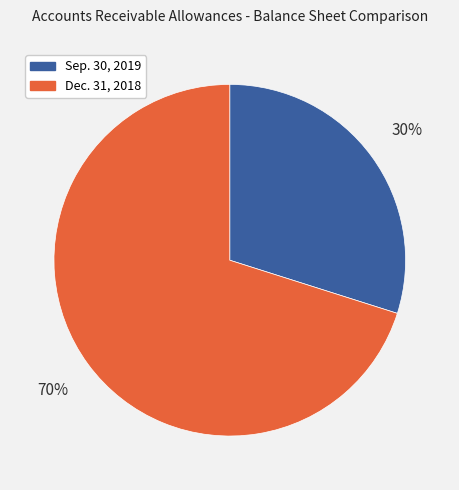

To the nearest percent, what is the difference between the Sep. 30, 2019 and Dec. 31, 2018 slice percentages?

40%